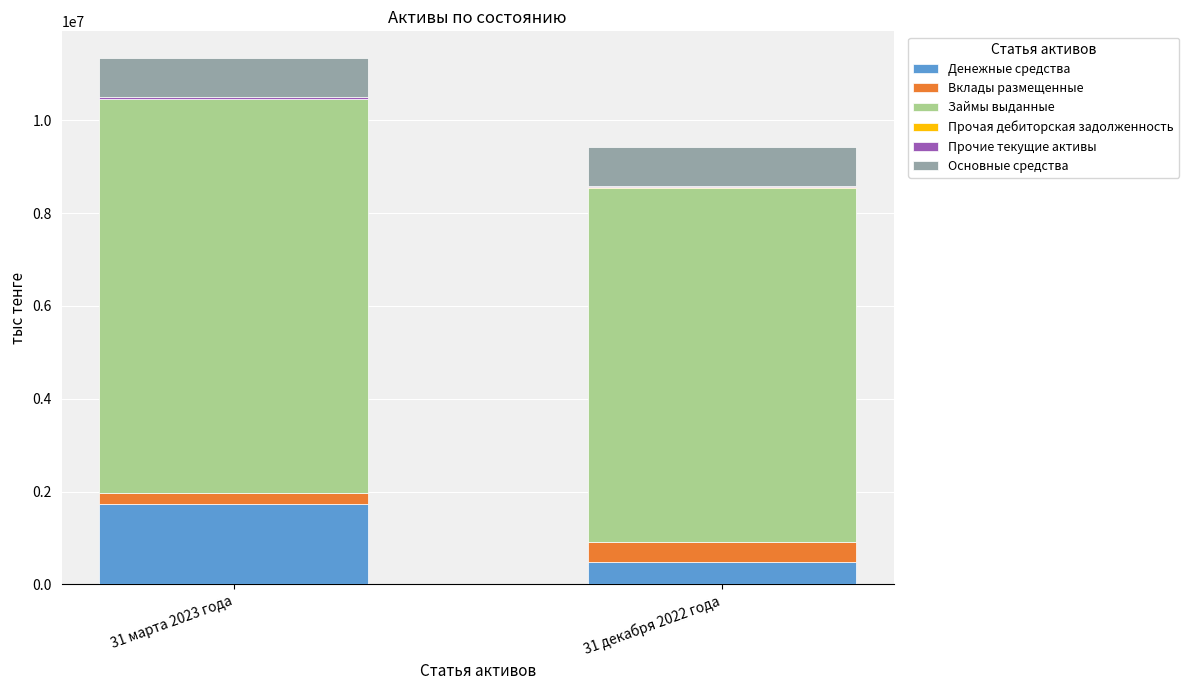

Count the number of categories in the chart.

2